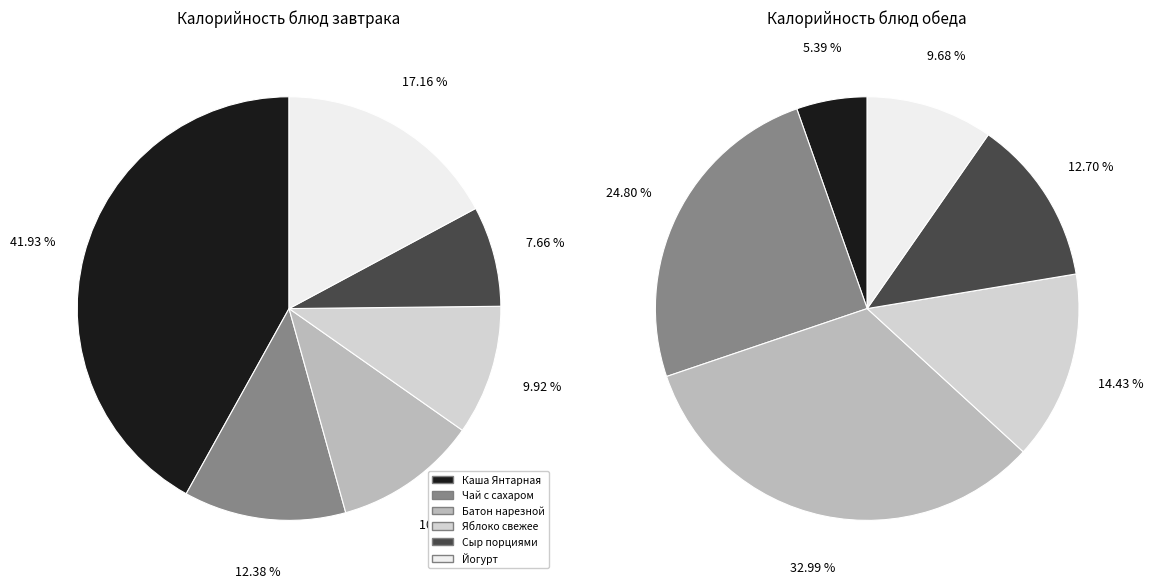

What percentage is the values_завтрак slice, to the nearest percent?

42%